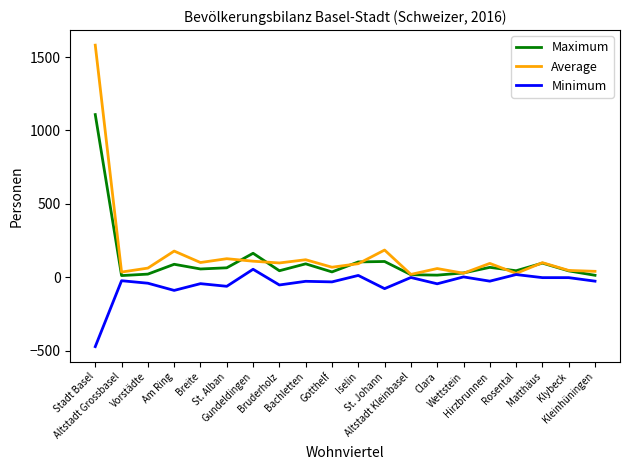

How many lines are shown in the chart?

3